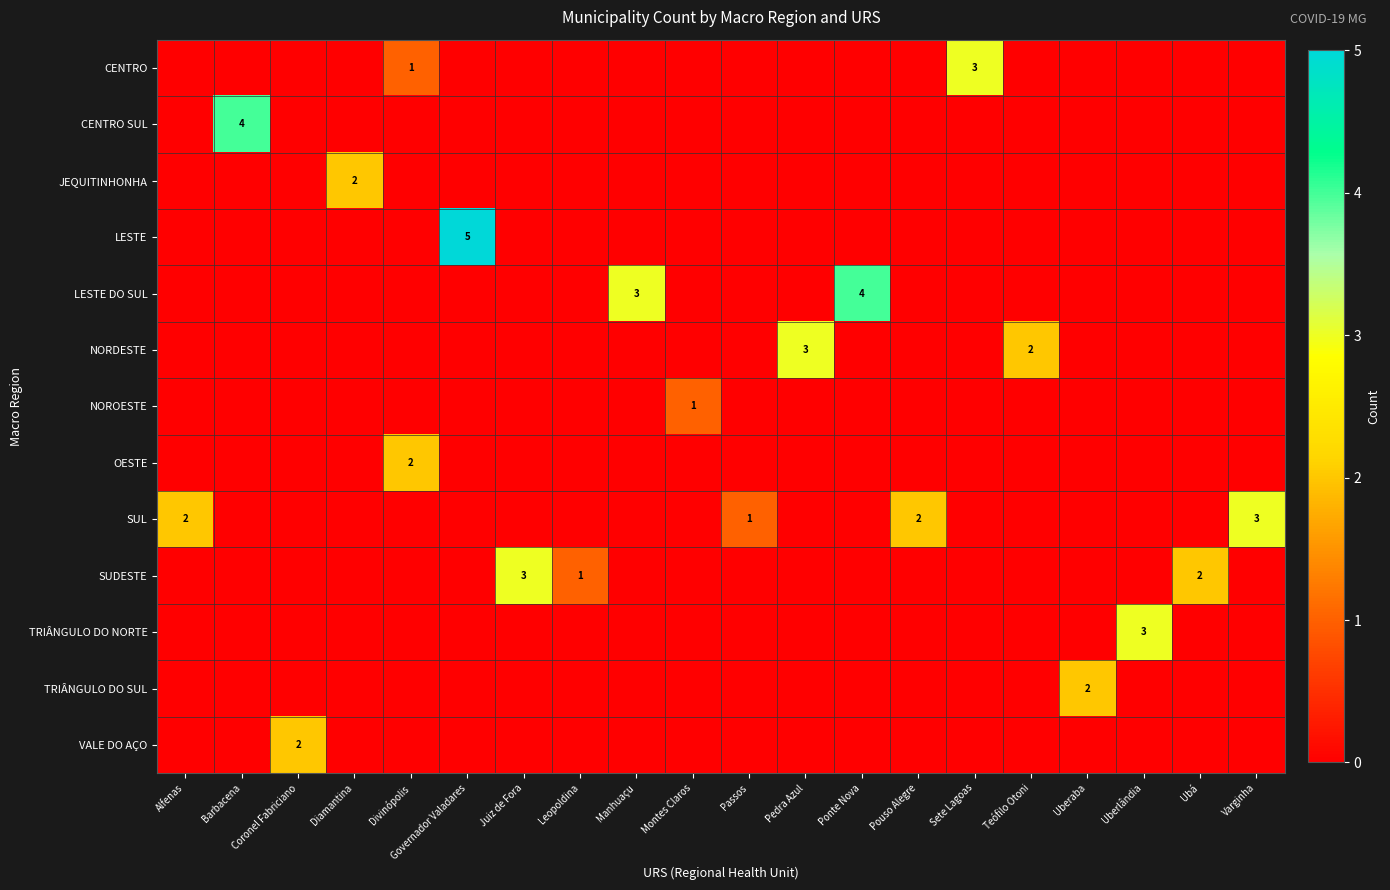

Which category has the highest value across all series?

Governador Valadares